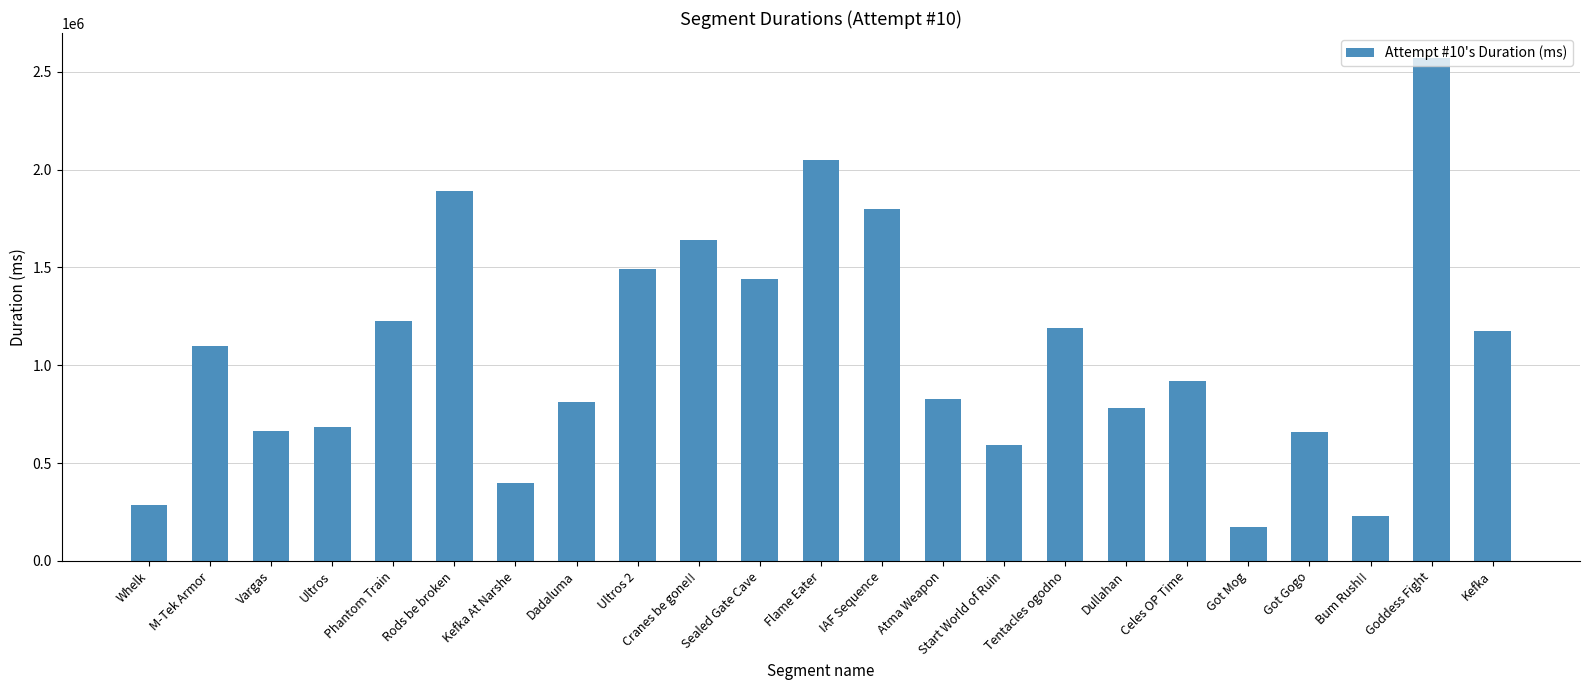

Are the bars grouped side by side (vs. stacked)?

No